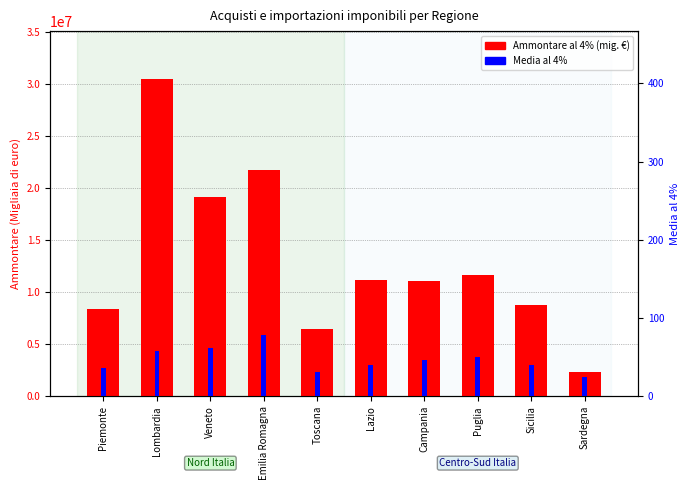

Which series has the largest total across all categories?

Ammontare al 4% (mig. €)